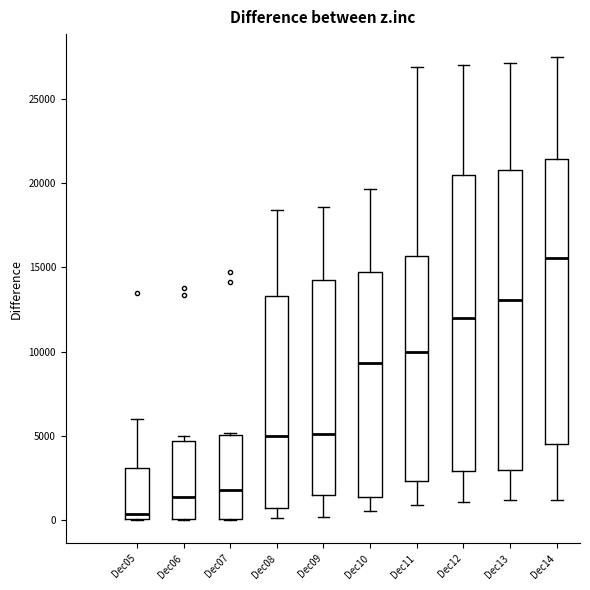

Which box's median line is the highest?

Dec14